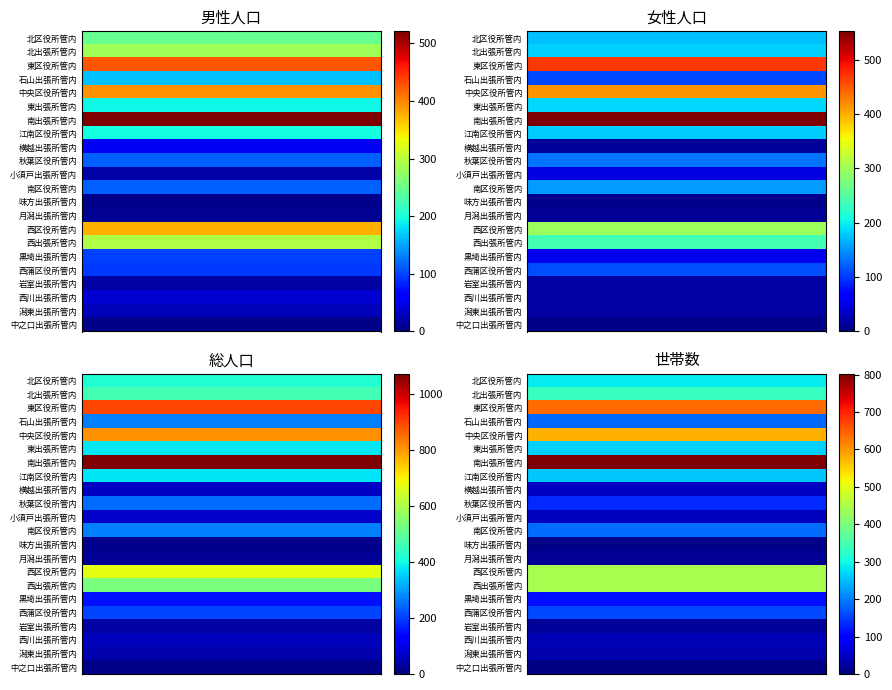

List the series in order of their peak value, highest first.

南出張所管内, 東区役所管内, 中央区役所管内, 西出張所管内, 西区役所管内, 北出張所管内, 北区役所管内, 東出張所管内, 江南区役所管内, 南区役所管内, 石山出張所管内, 西蒲区役所管内, 秋葉区役所管内, 黒埼出張所管内, 横越出張所管内, 小須戸出張所管内, 西川出張所管内, 潟東出張所管内, 岩室出張所管内, 月潟出張所管内, 味方出張所管内, 中之口出張所管内